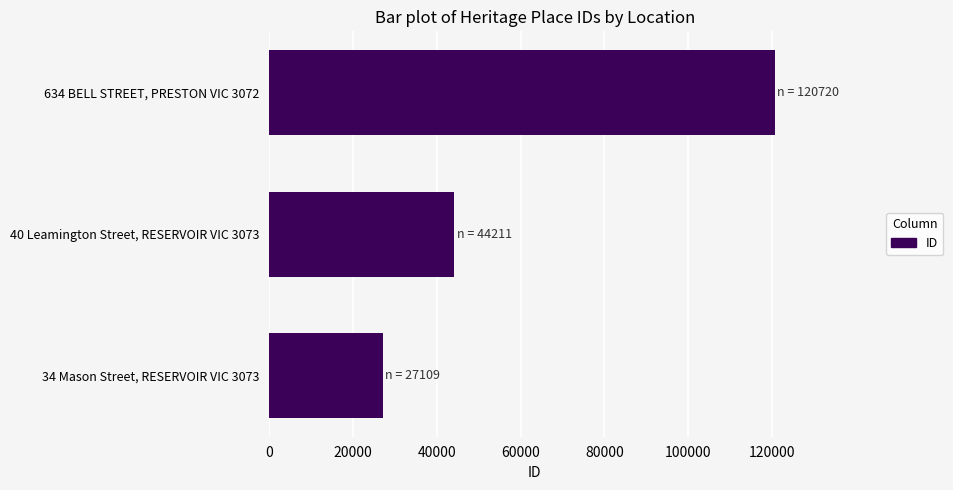

Reading top to bottom, list all the values displayed in this chart.

120720	44211	27109